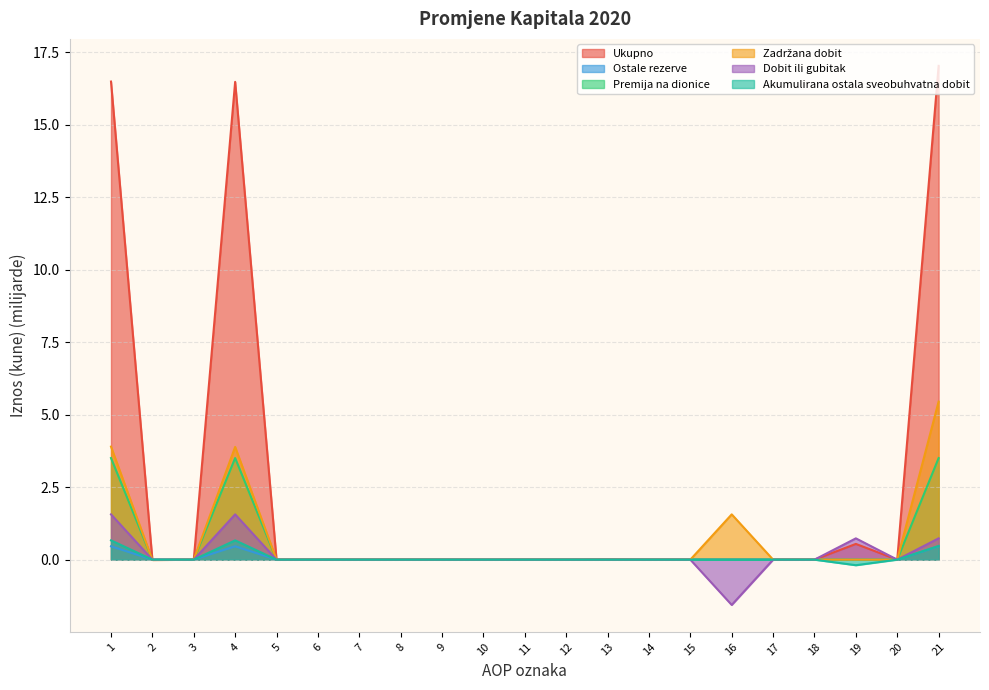

The value of Ukupno at 16 is 0.0. True or false?

True